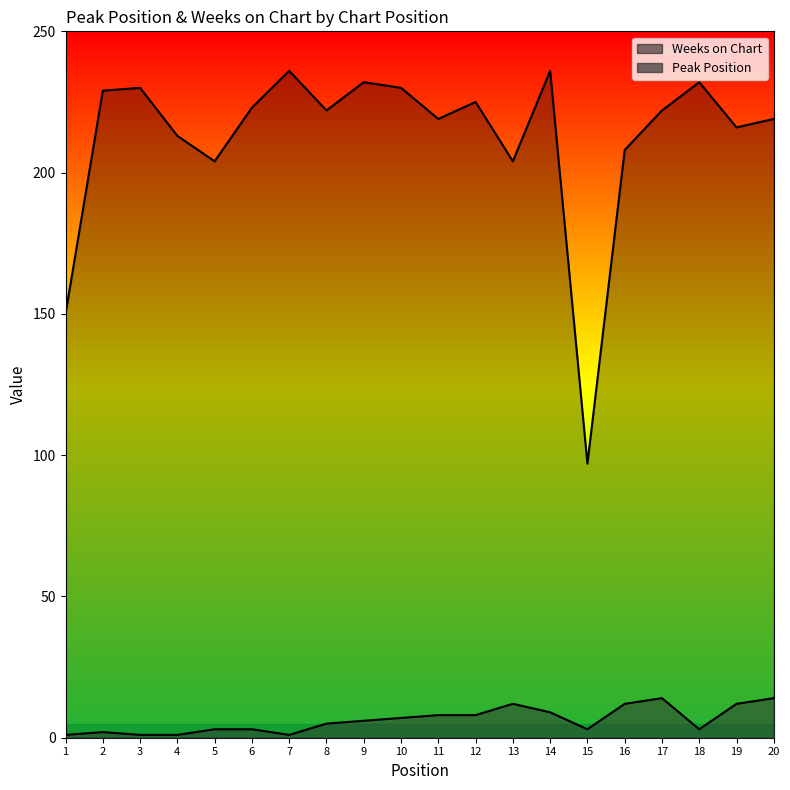

At how many categories does at least one series exceed 151?

18